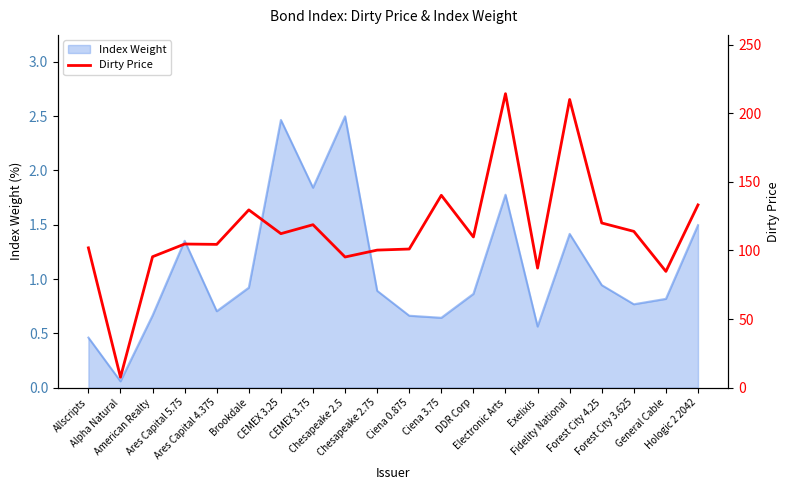

Is it true that the value at Chesapeake 2.75 is 145.1?

False